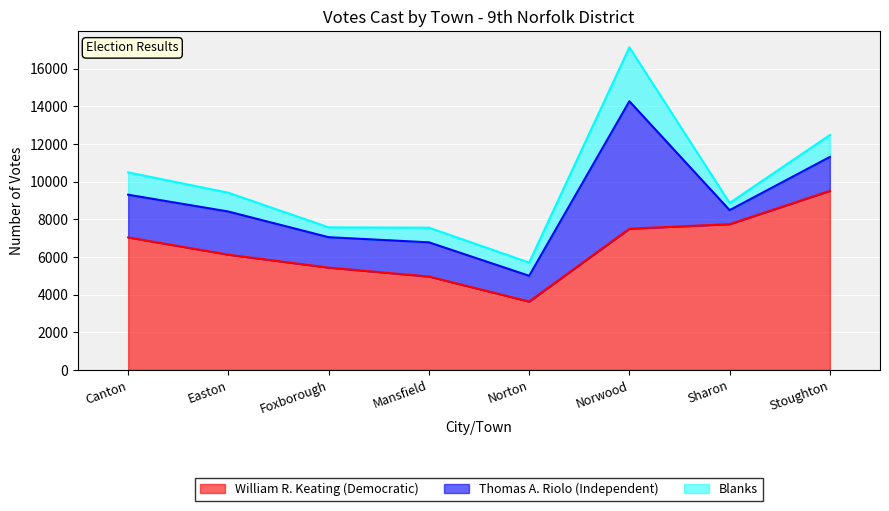

What is the average value of the Thomas A. Riolo (Independent) series?

2335